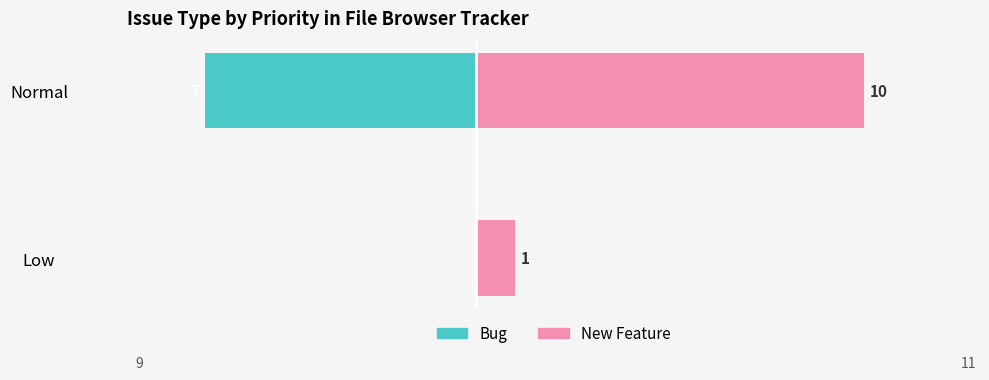

True or false: Bug has a value of -3 at Normal.

False